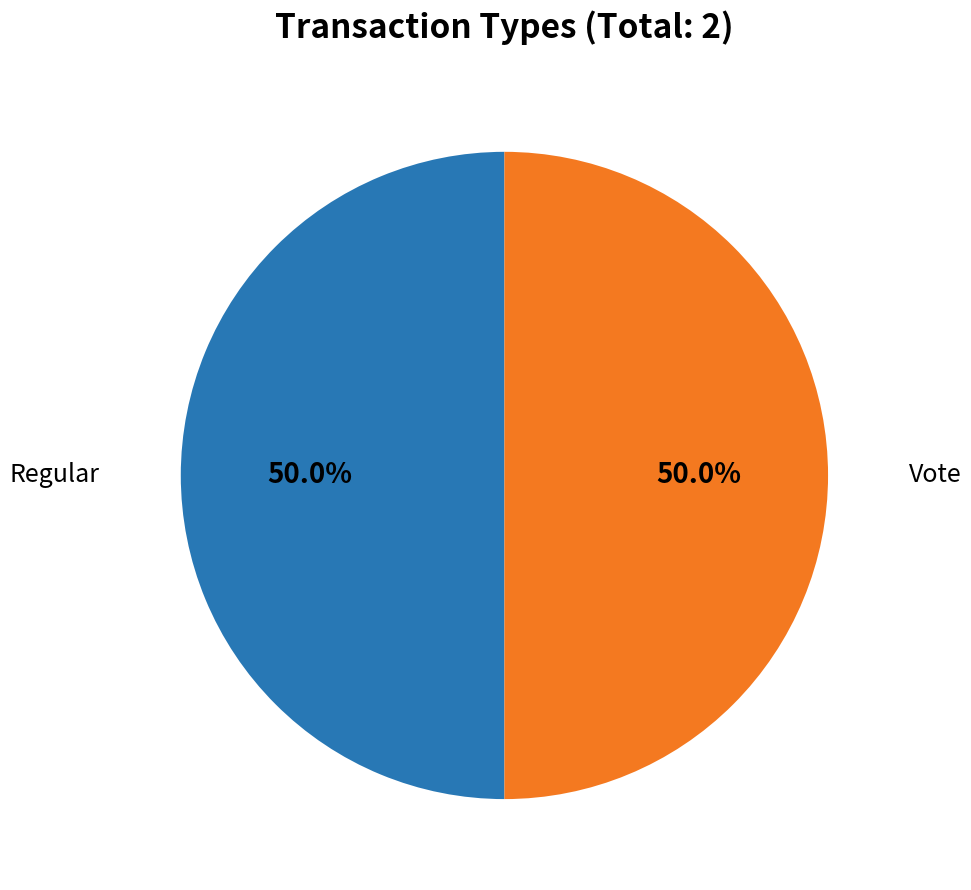

How many segments does this pie chart have?

2